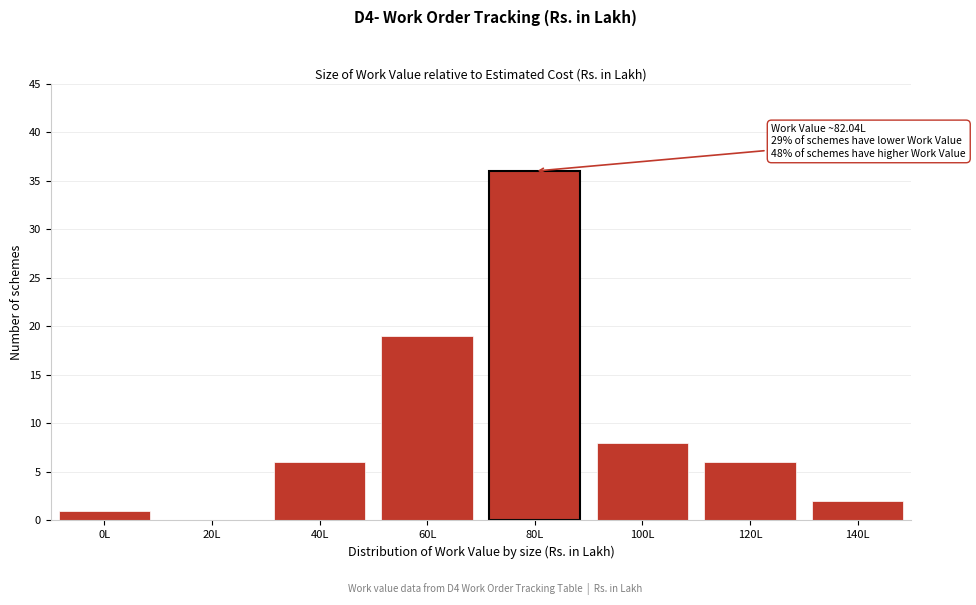

Reading left to right, transcribe all the data shown in this chart.

0L=1	20L=0	40L=6	60L=19	80L=36	100L=8	120L=6	140L=2